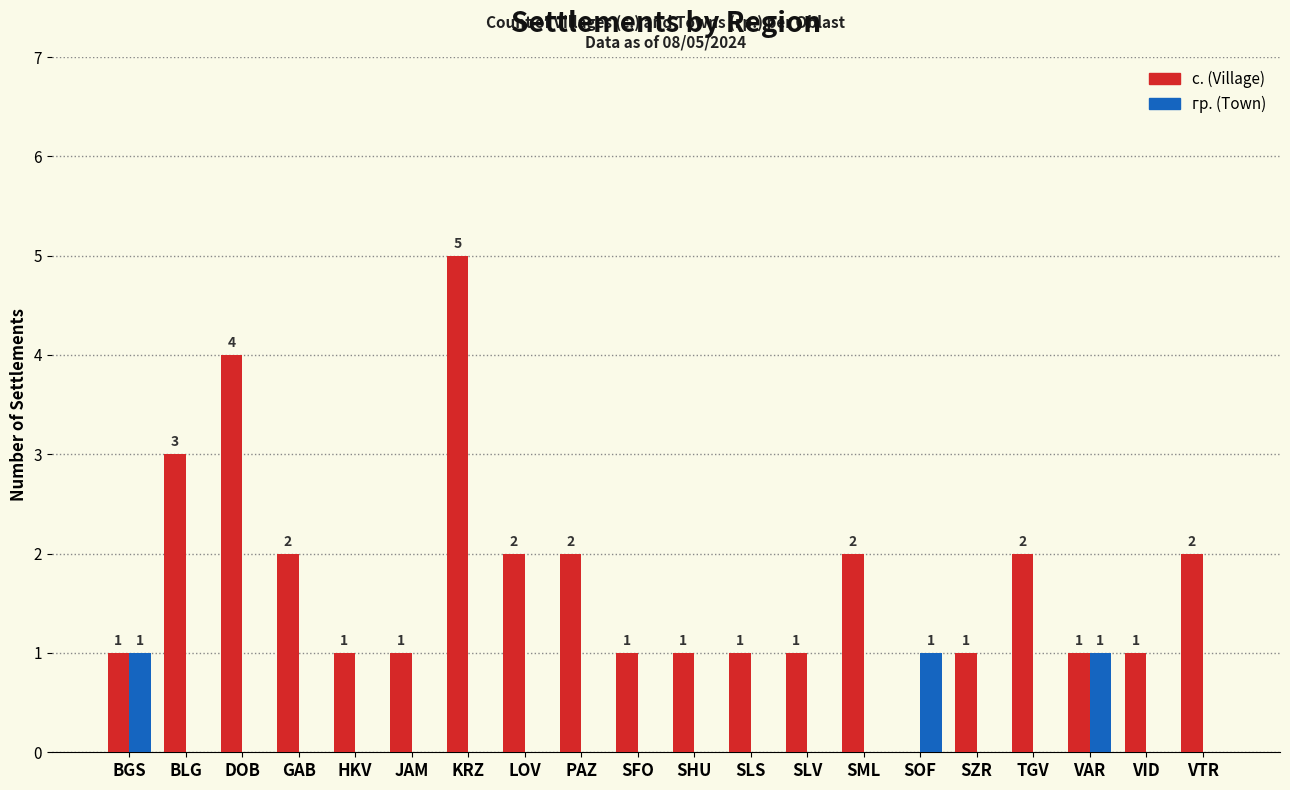

Are the bars grouped side by side (vs. stacked)?

Yes